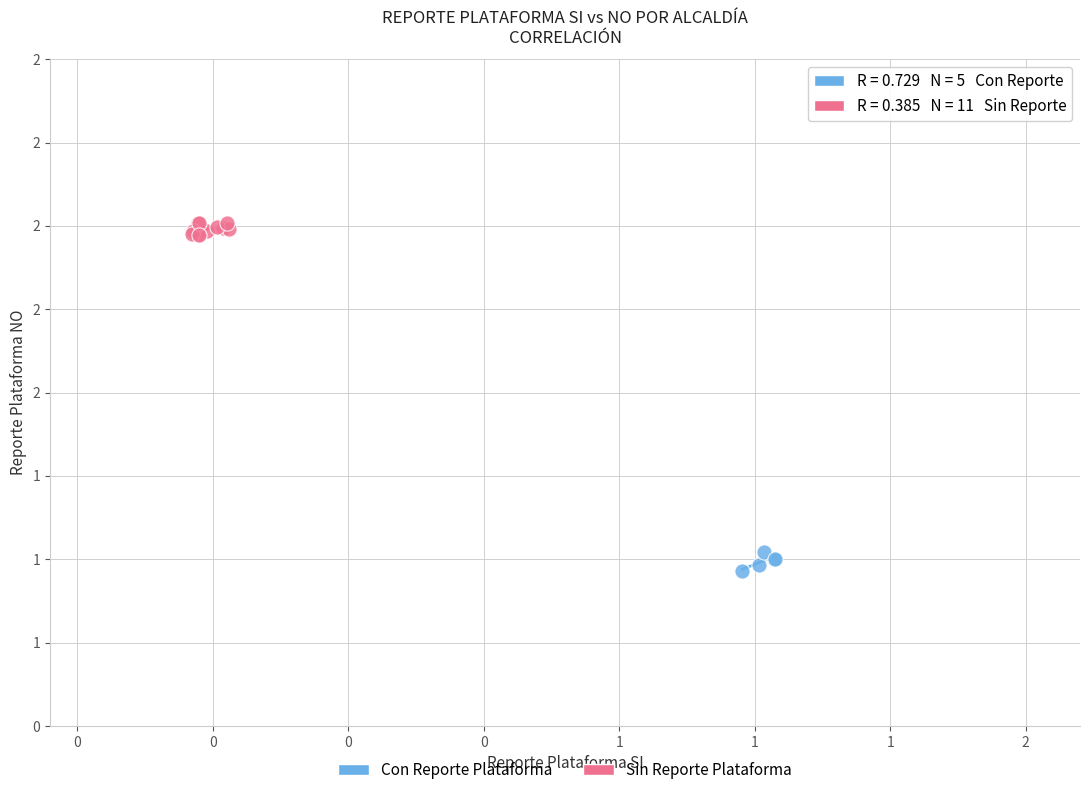

Which series reaches the minimum Y coordinate?

Con Reporte Plataforma